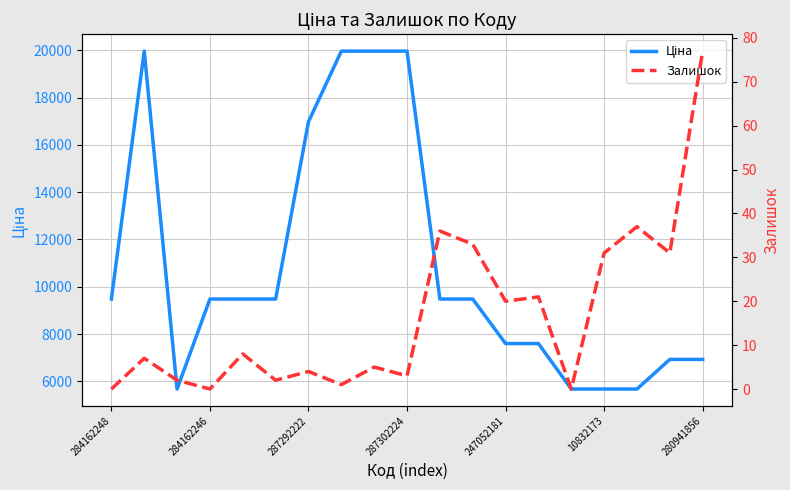

True or false: Ціна and Залишок intersect in this chart.

False